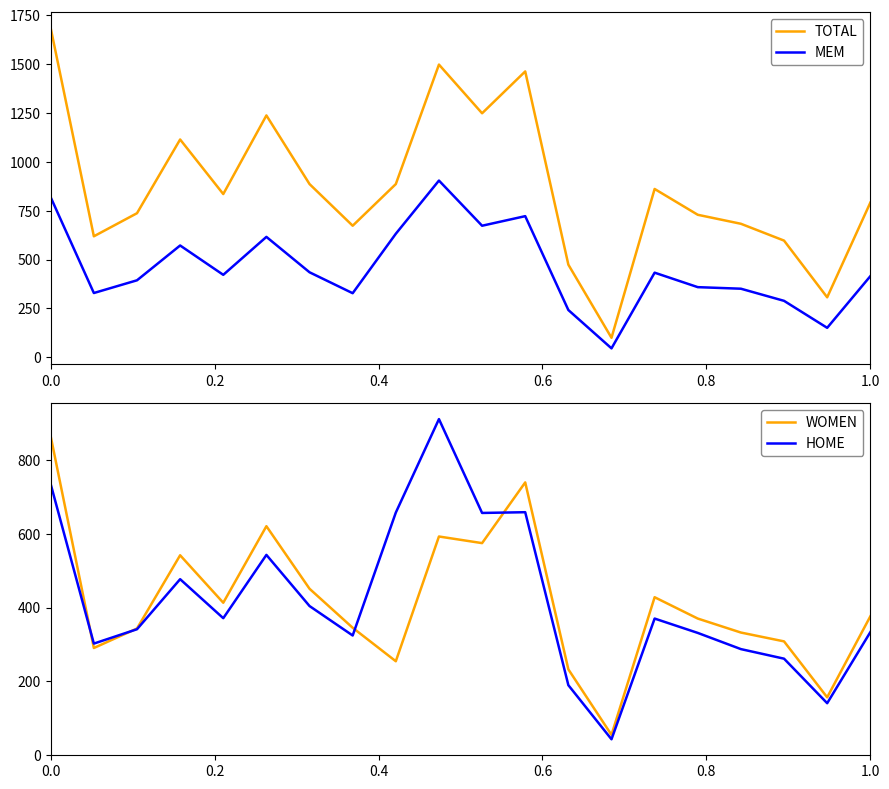

True or false: MEM and TOTAL cross at least once.

False